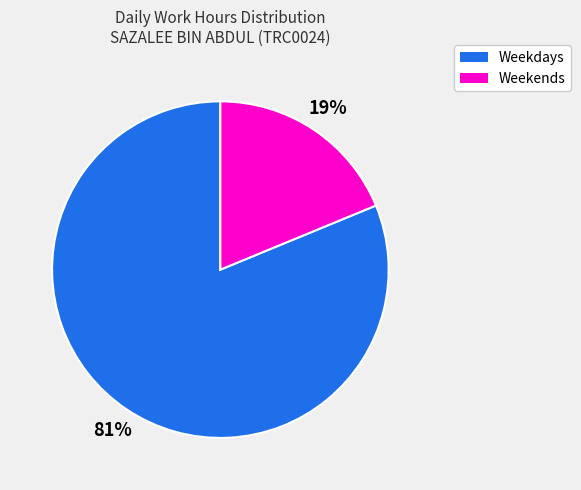

Is there any slice that represents more than half of the pie?

Yes